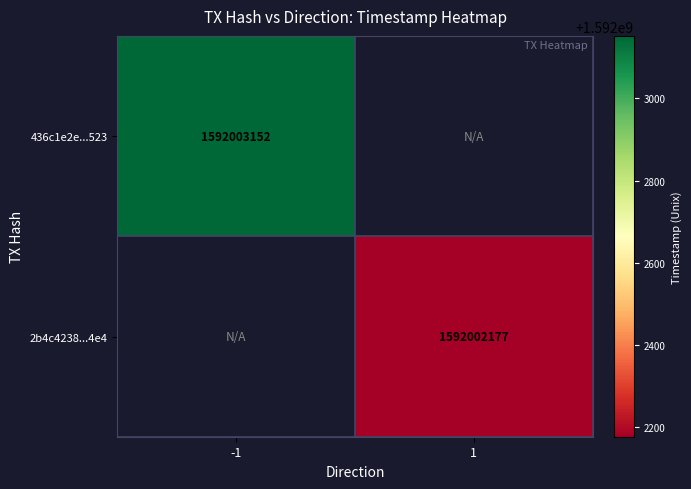

List the series in order of their overall mean, lowest first.

2b4c4238a1538a72b50f383b721f5fc53f9f4e4, 436c1e2e6de004f24aeb7e825ea5bf7f46aa523